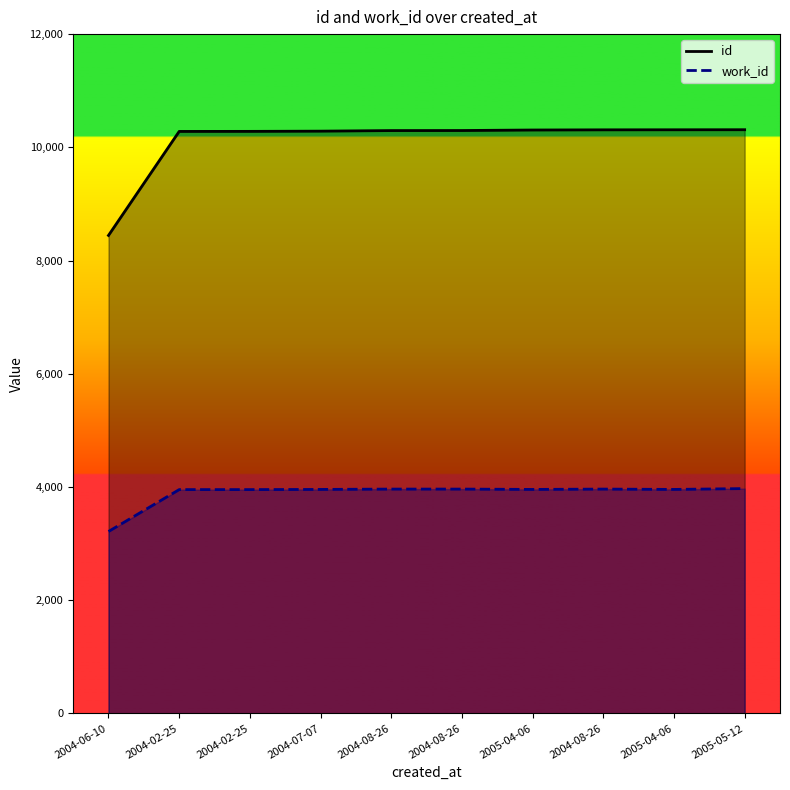

Which series has the largest total across all categories?

id